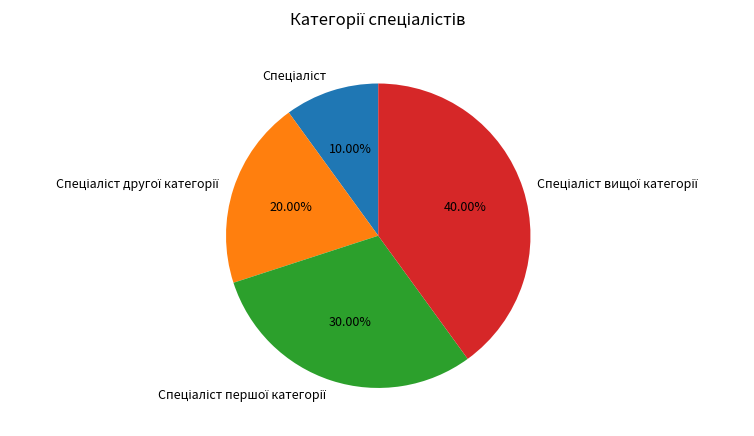

Is there a majority slice in this chart?

No